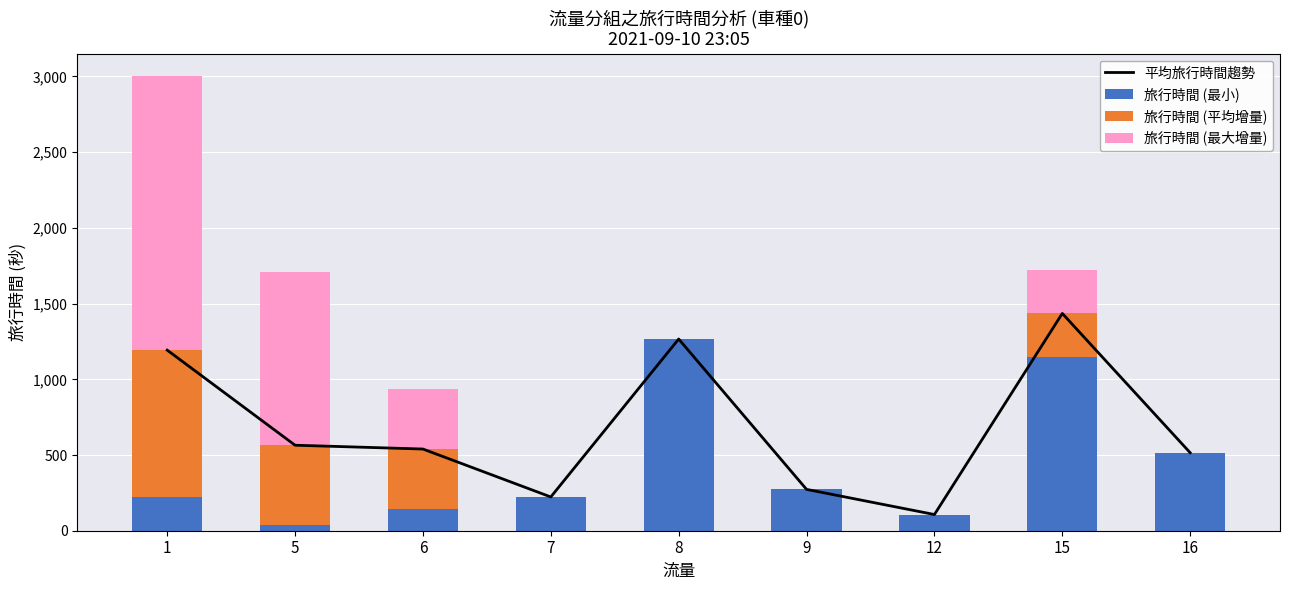

The value of 平均旅行時間趨勢 at 9 is 180.1. True or false?

False